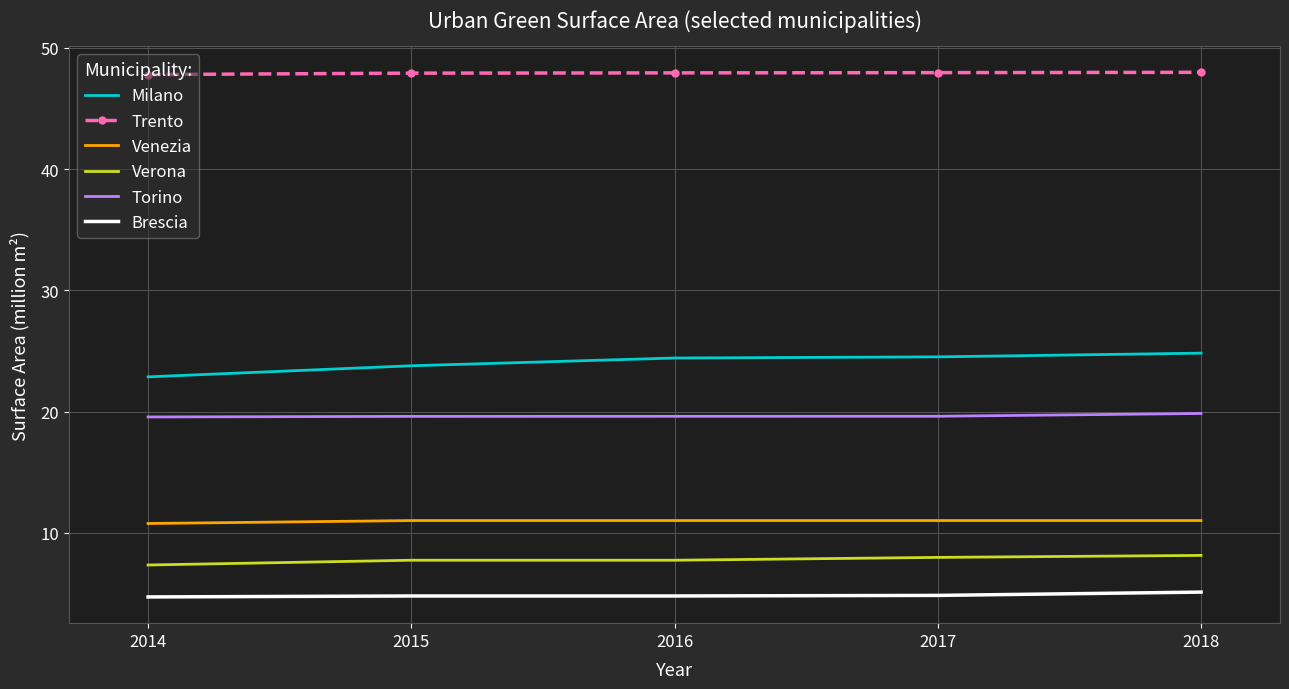

Rank the series by their maximum value, from highest to lowest.

Trento, Milano, Torino, Venezia, Verona, Brescia